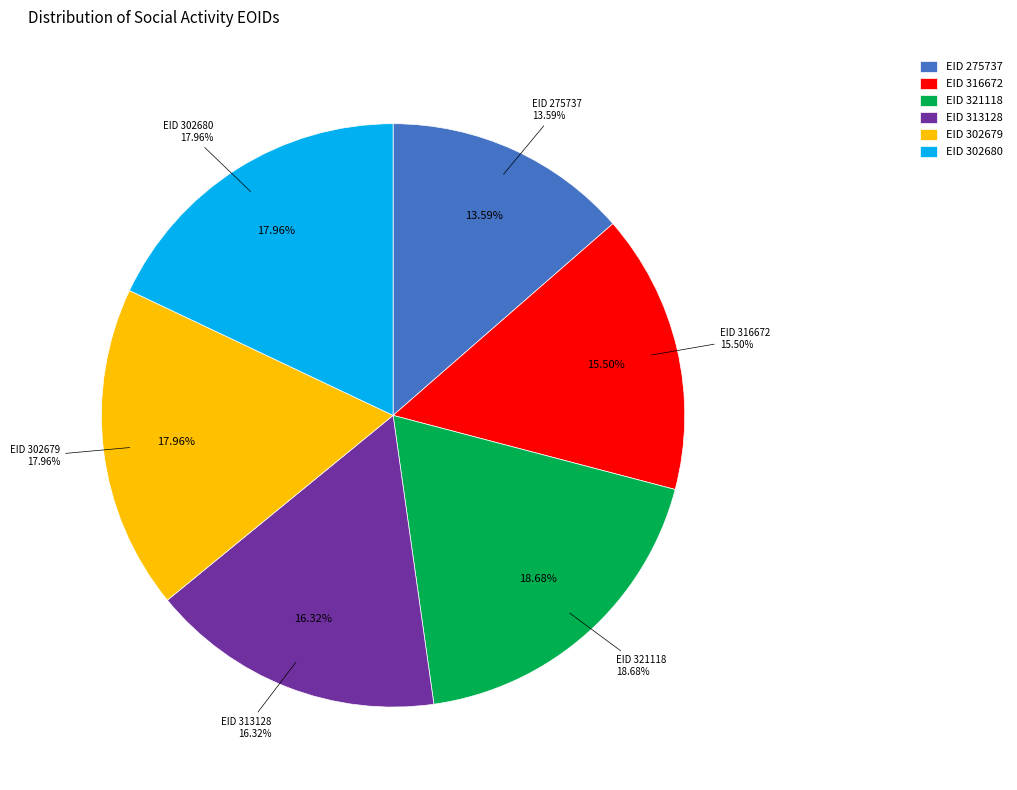

Between 321118 and 316672, which is larger?

321118